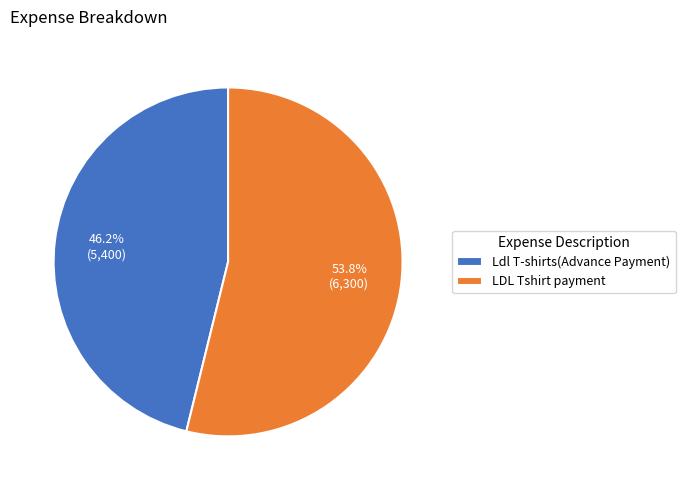

The LDL Tshirt payment slice represents 69% of the pie. True or false?

False